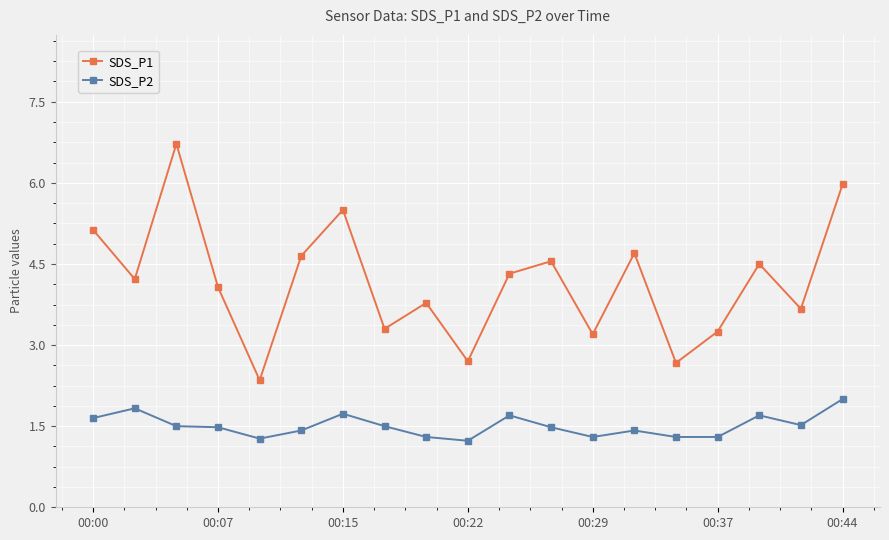

True or false: SDS_P1 and SDS_P2 cross at least once.

False